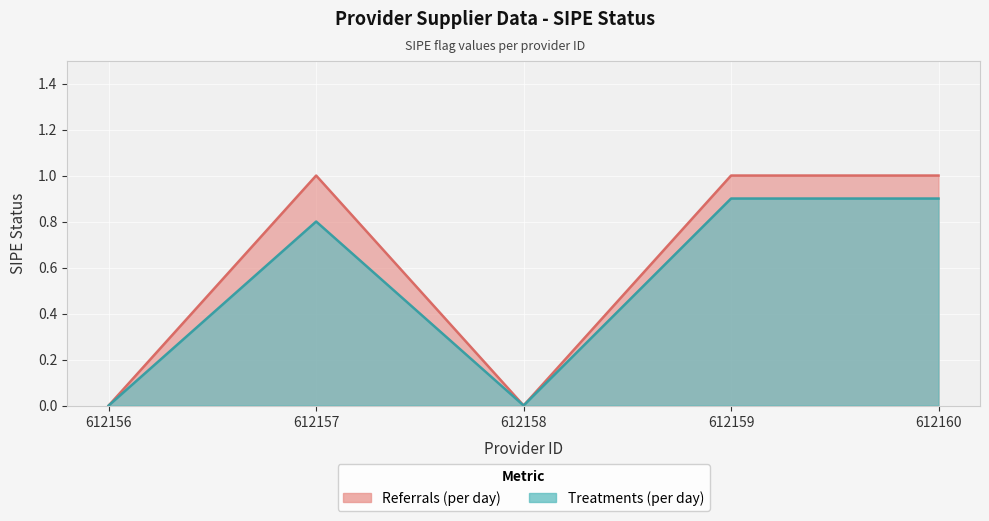

What are all the series names shown in the legend?

Referrals (per day), Treatments (per day)